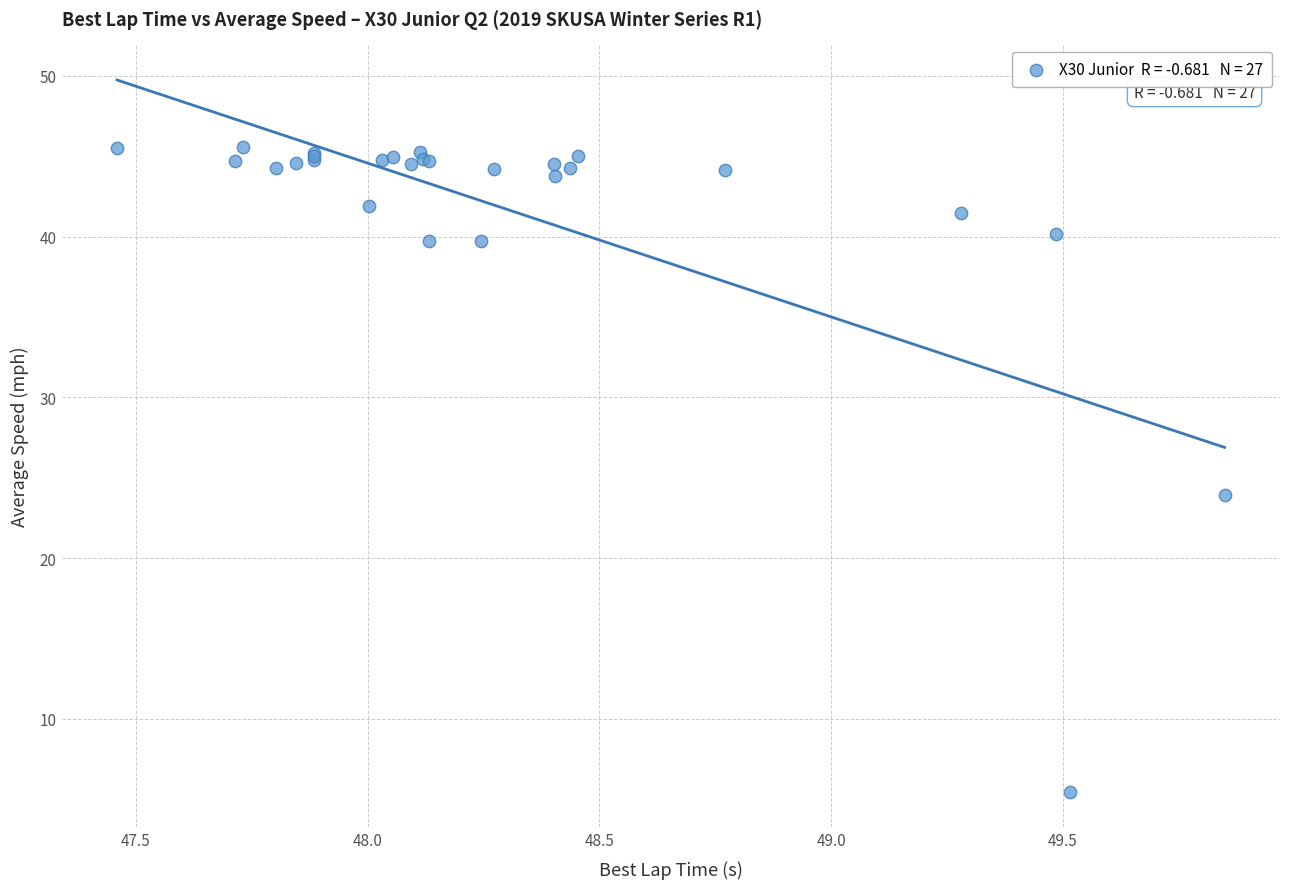

What Y value in the scatter plot is closest to 25?

23.9